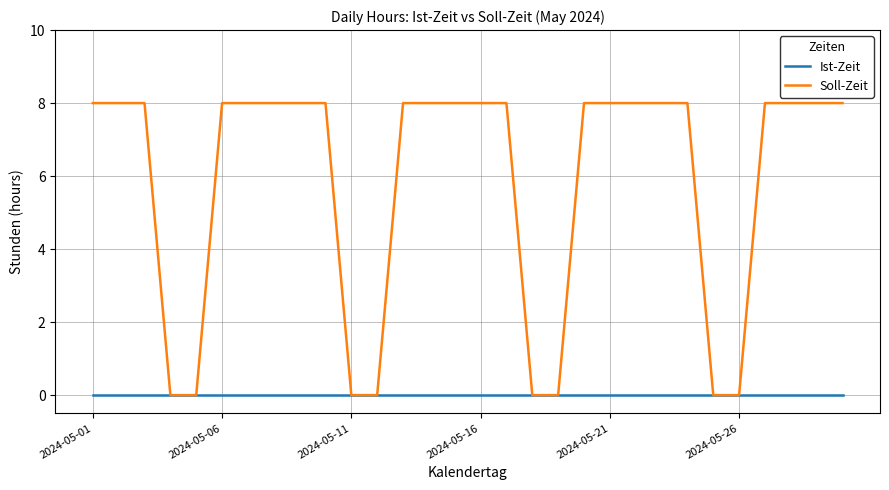

Does the chart have visible grid lines?

Yes